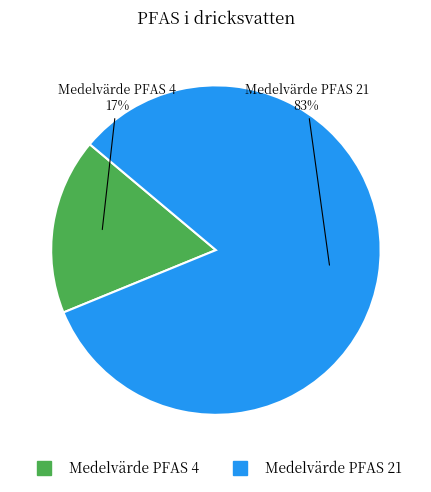

Which category has the biggest portion of the pie?

Medelvärde PFAS 21